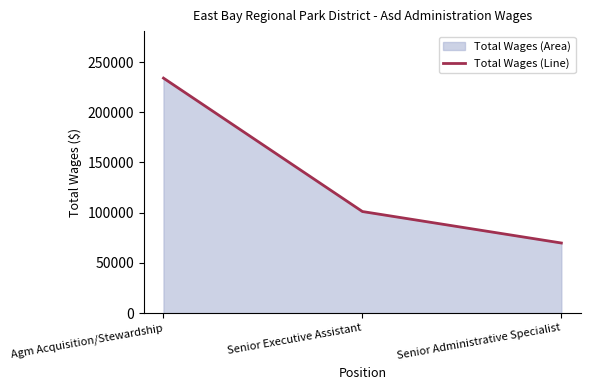

List the labels in order of value, largest first.

Agm Acquisition/Stewardship, Senior Executive Assistant, Senior Administrative Specialist